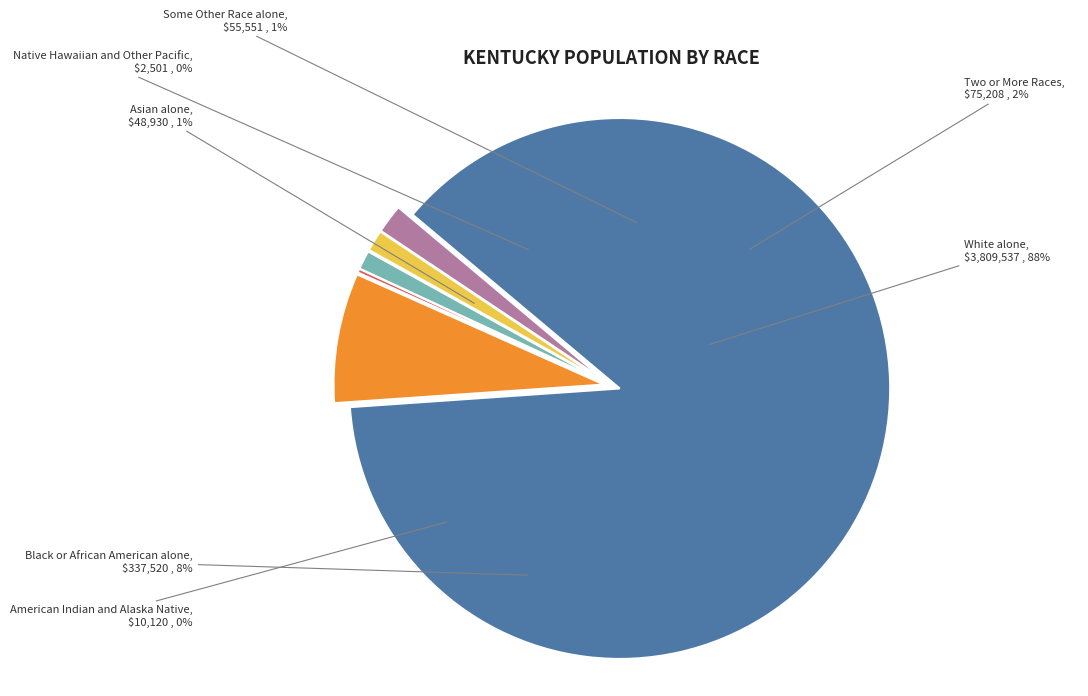

The White alone slice represents 88% of the pie. True or false?

True